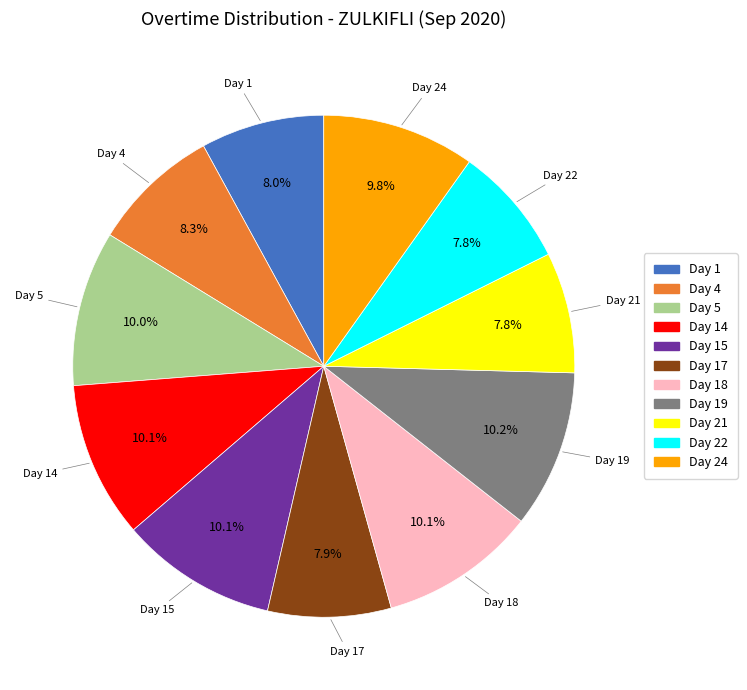

Is there a majority slice in this chart?

No